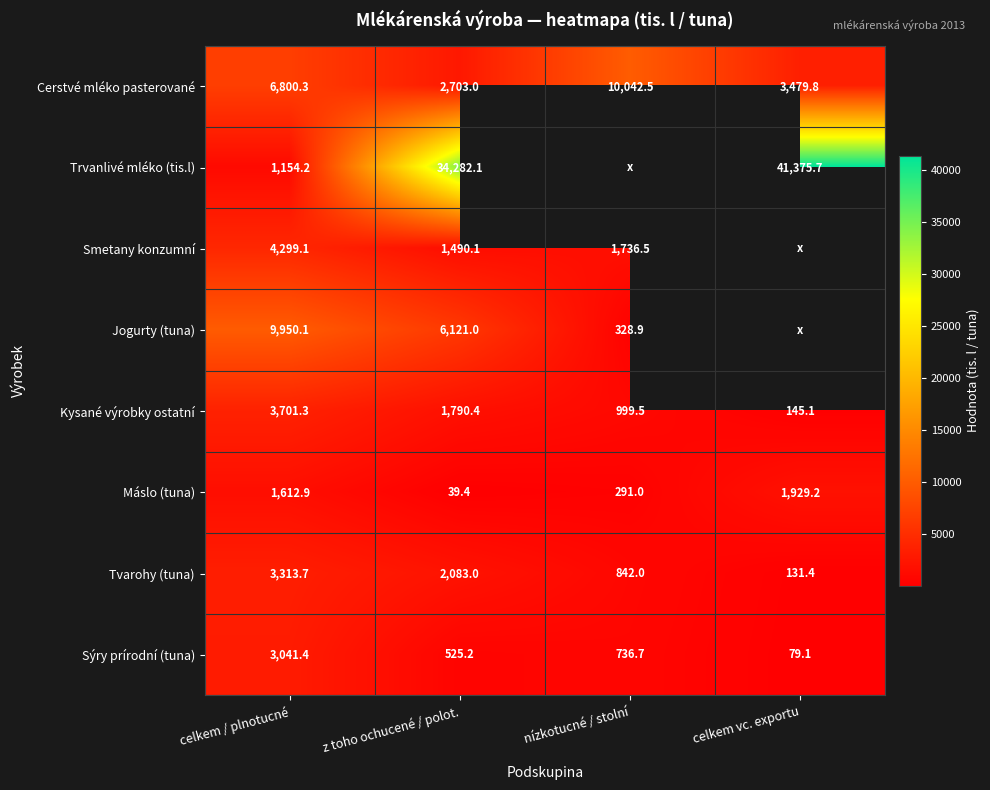

Which has a higher value, nízkotucné / stolní or celkem vc. exportu?

nízkotucné / stolní